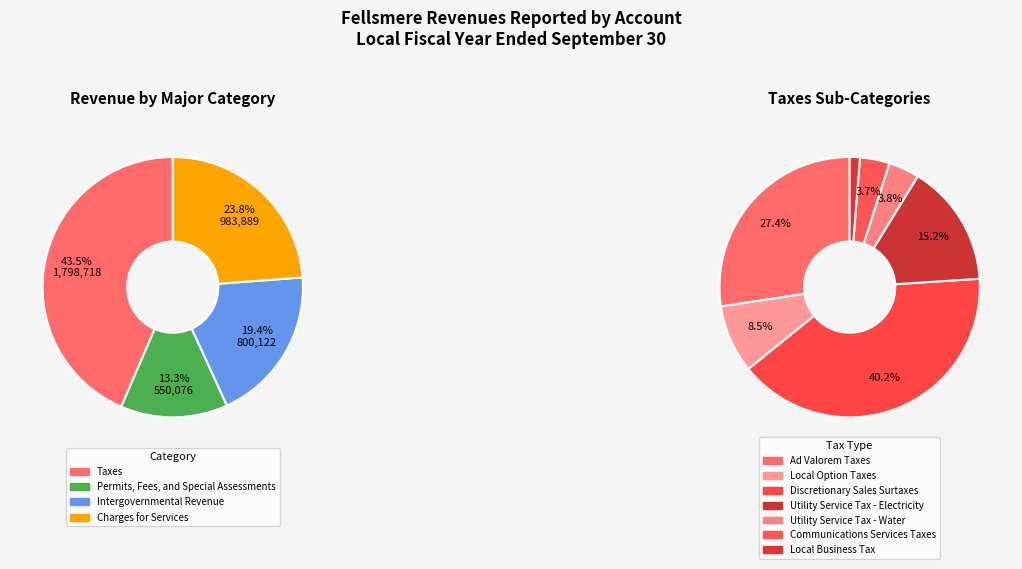

What is the change in value from Intergovernmental Revenue to Charges for Services?

+183767